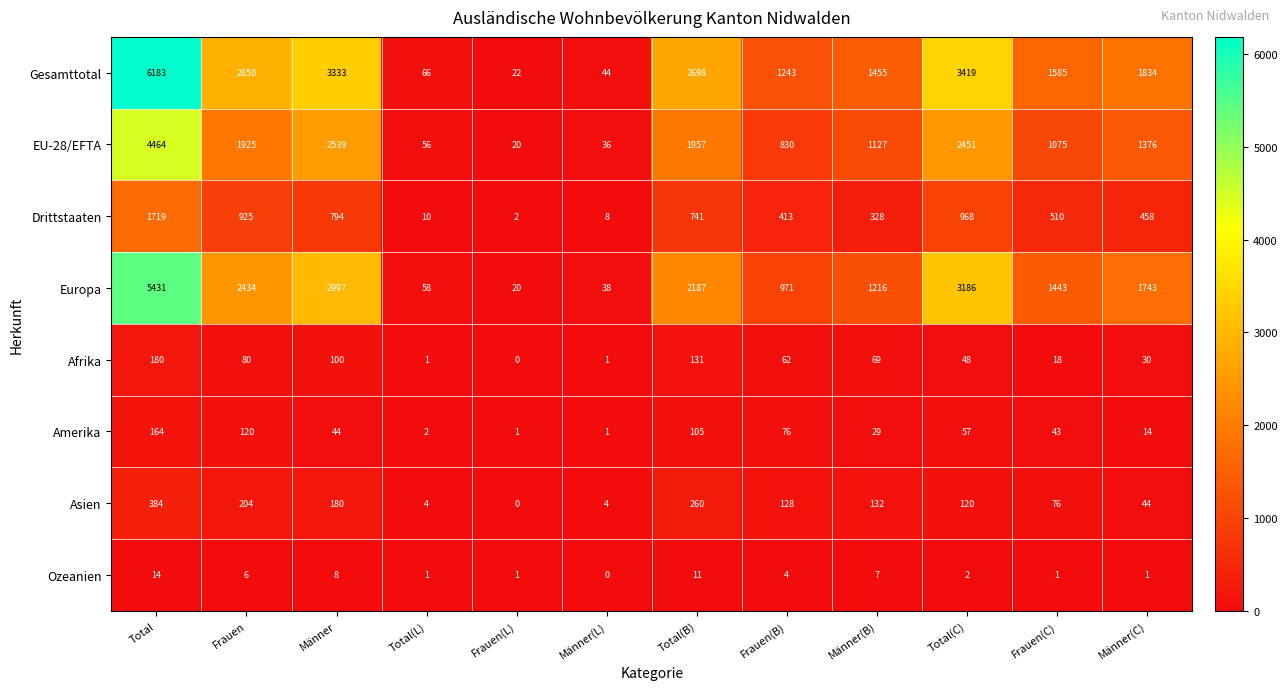

The Ozeanien series shows 2 at Frauen(C). True or false?

False